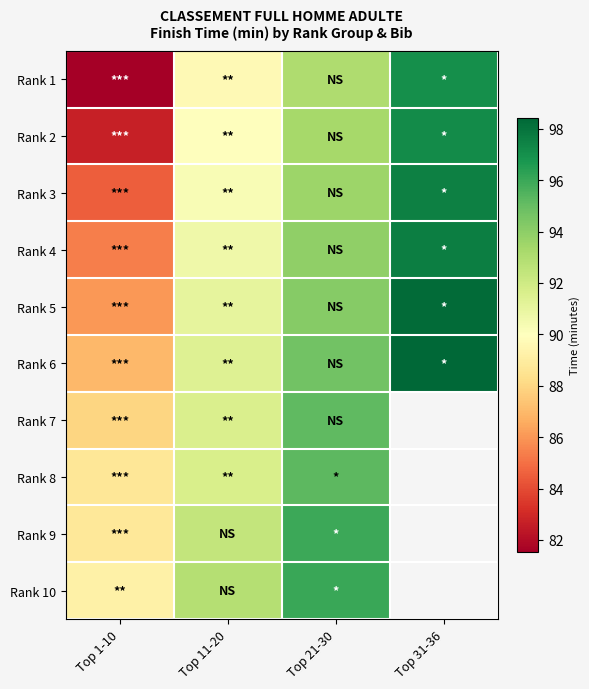

True or false: Rank 6 has a value of 91.4 at Top 11-20.

True